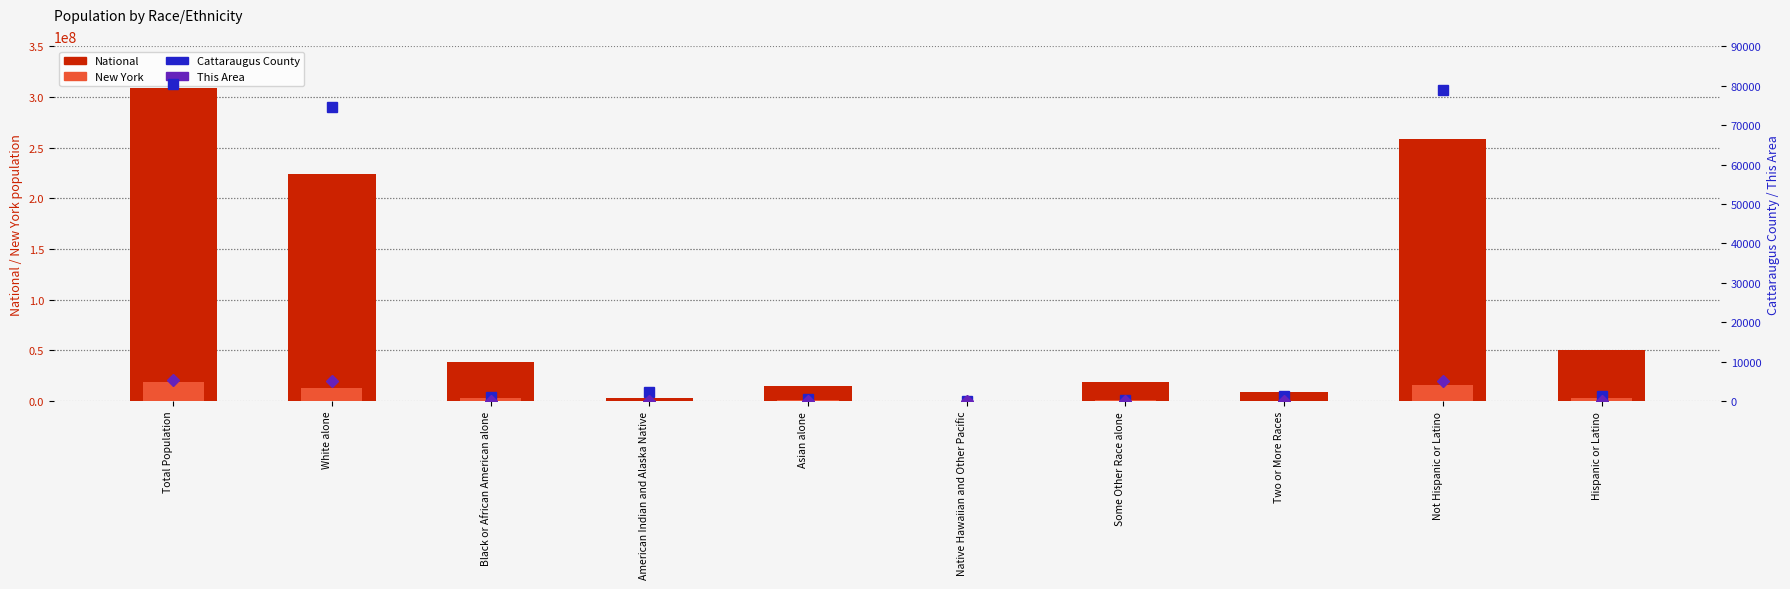

What is the lowest value of the New York series?

8766